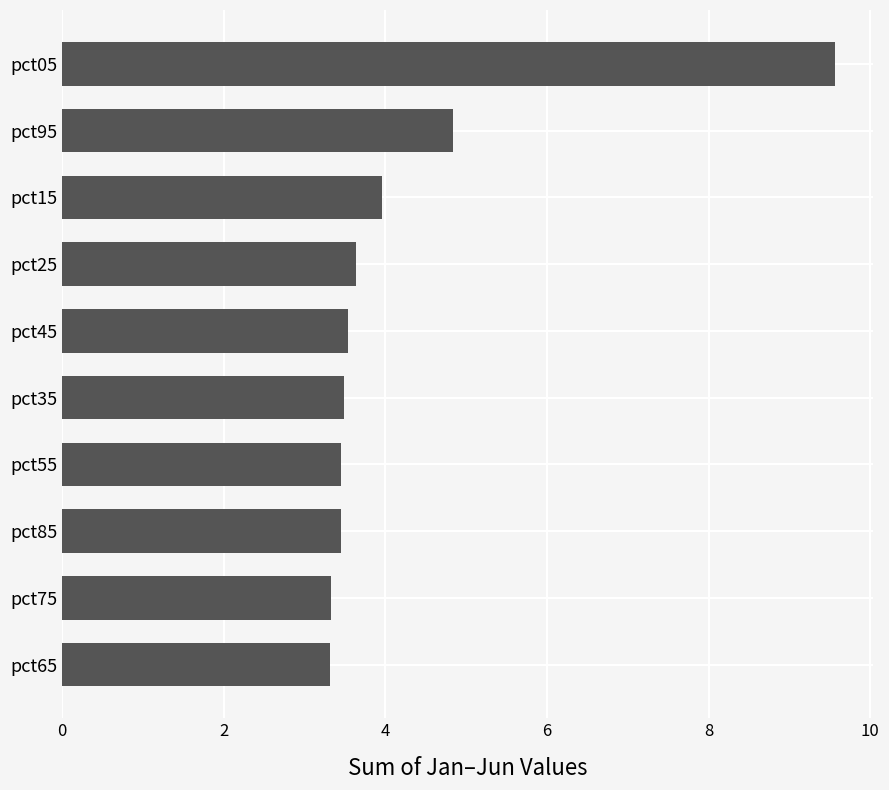

Approximately how many times larger is the value at pct85 compared to pct55?

1.0